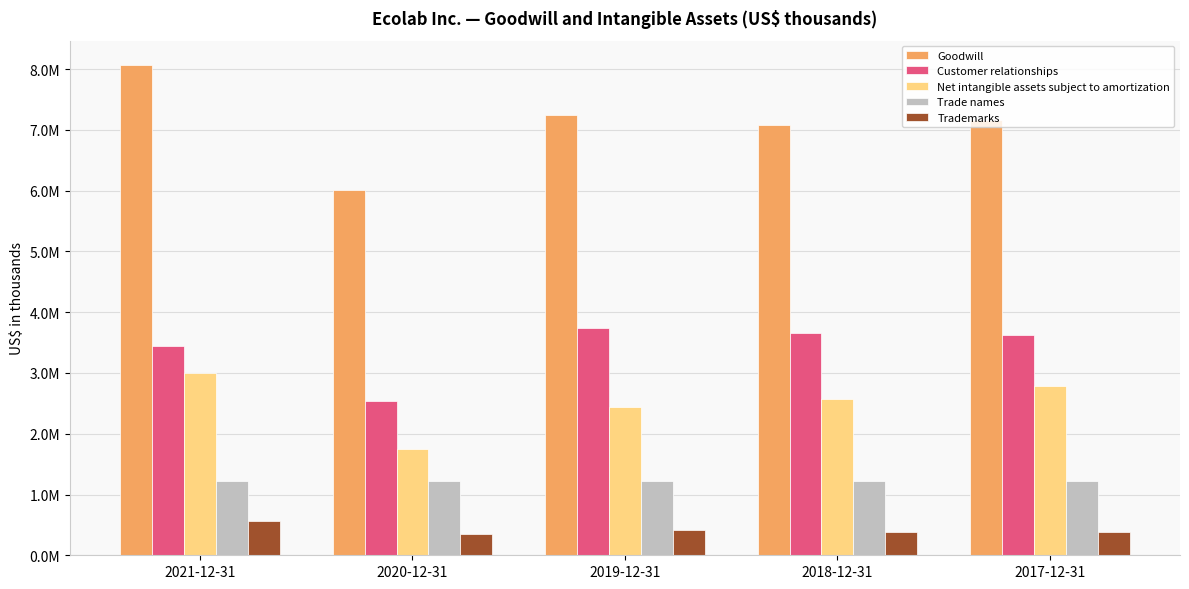

What is the label of the 4th bar from the right?

2020-12-31